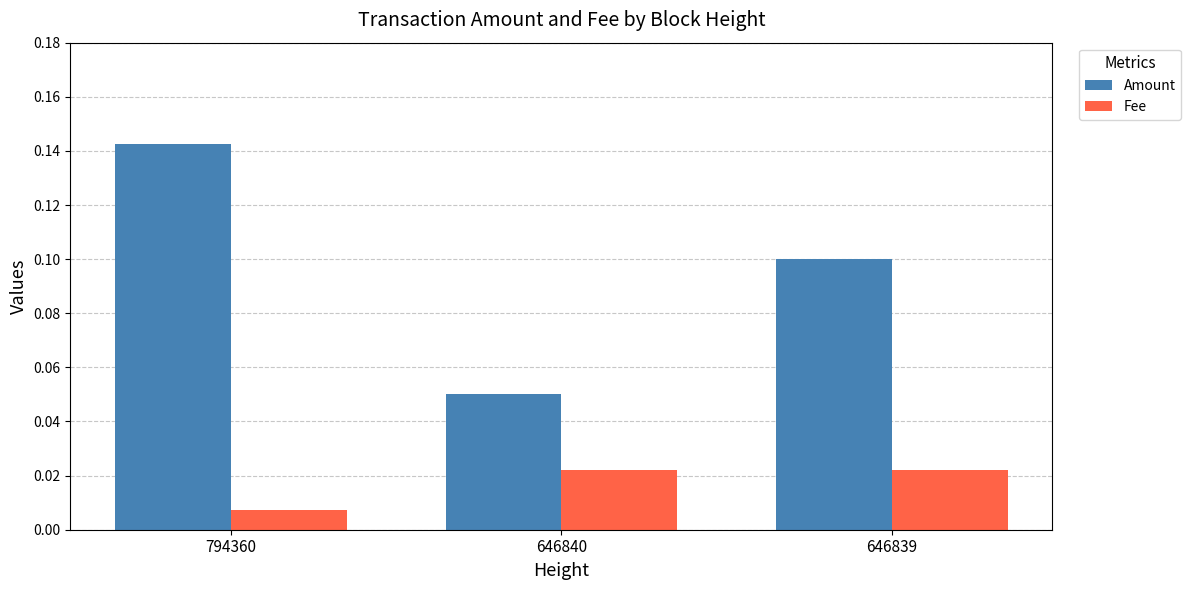

Which series changed the most between 794360 and 646839?

Amount